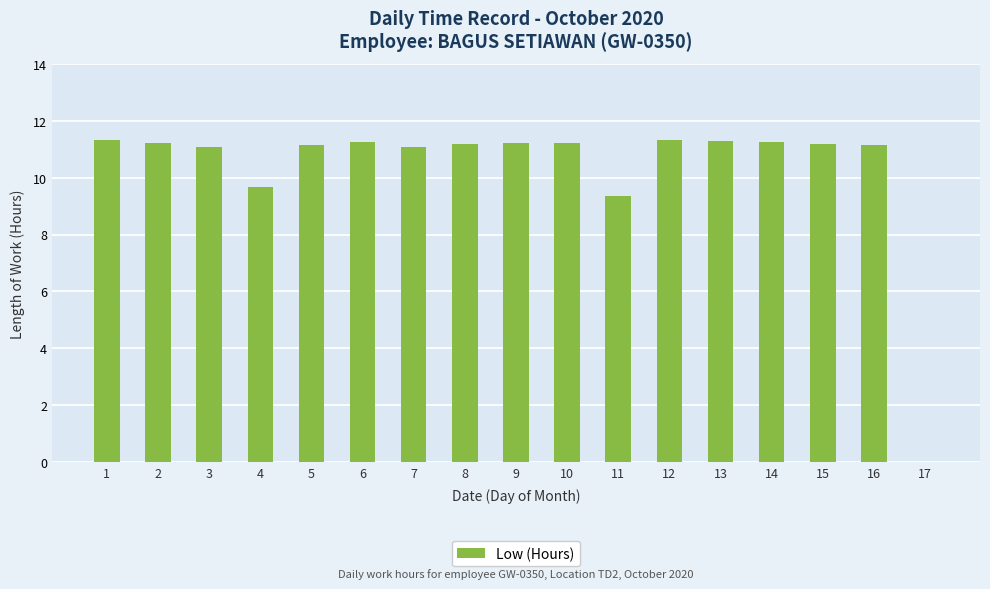

What is the maximum value shown in the chart?

11.3